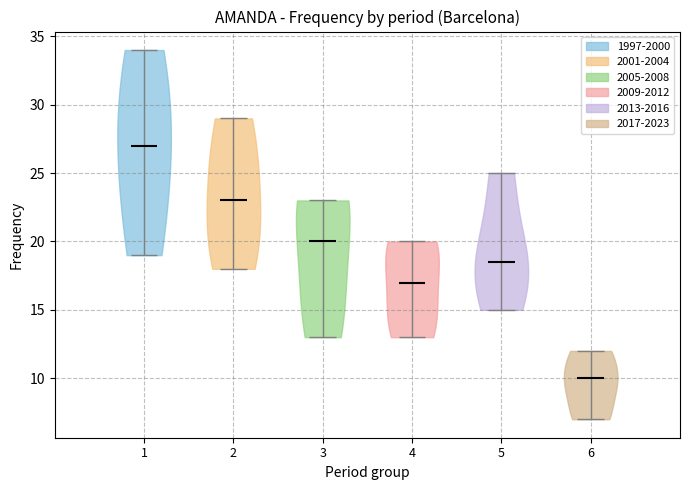

Reading left to right, read every violin against the y-axis: where its median line is, and the lowest and highest points it reaches. The values are not printed on the chart, so give them approximately, as read against the axis.

1: median line 27.0, lowest point 19.0, highest point 34.0
2: median line 23.0, lowest point 18.0, highest point 29.0
3: median line 20.0, lowest point 13.0, highest point 23.0
4: median line 17.0, lowest point 13.0, highest point 20.0
5: median line 18.5, lowest point 15.0, highest point 25.0
6: median line 10.0, lowest point 7.0, highest point 12.0